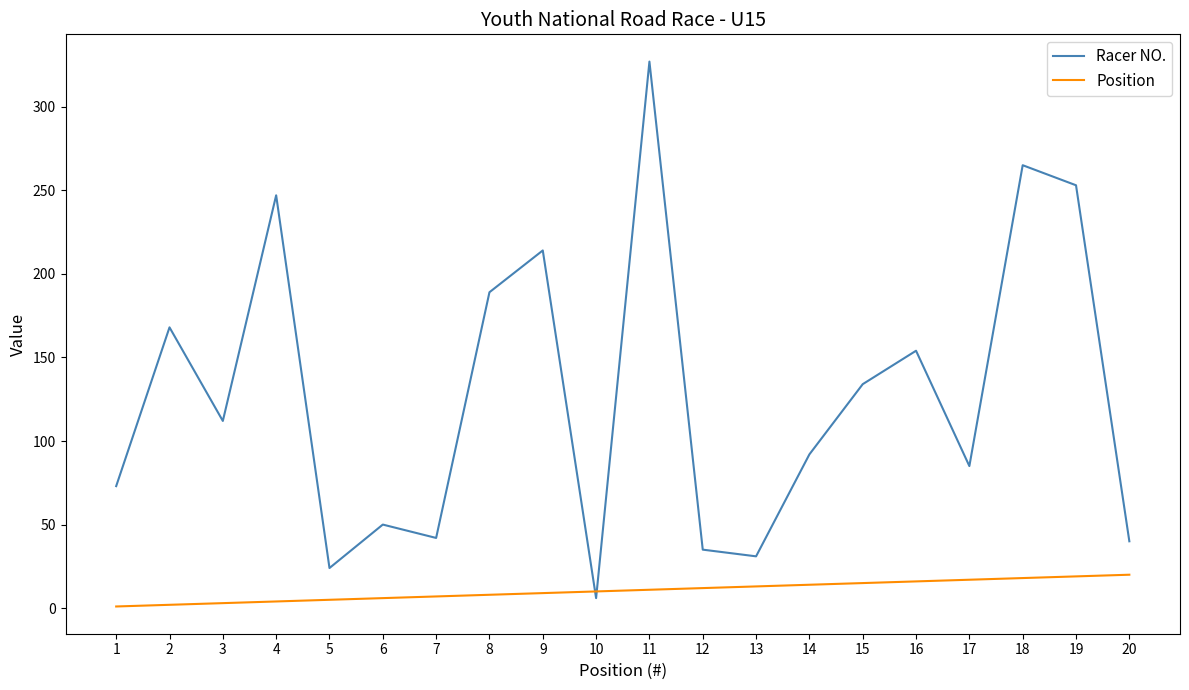

After their last crossing, which series has the higher values: Racer NO. or Position?

Racer NO.